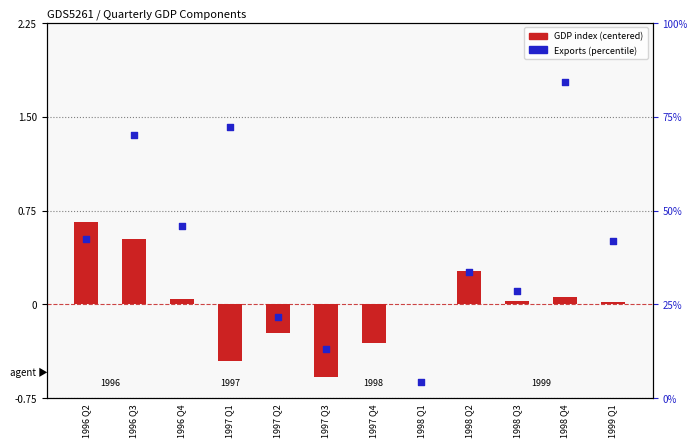

What is the total value across all series at 1997 Q4?

-3.6